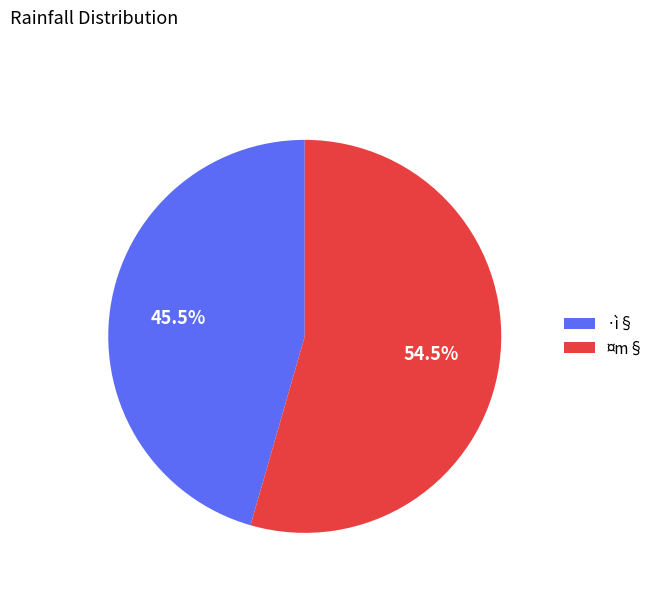

Which category has the smallest portion of the pie?

·ì§